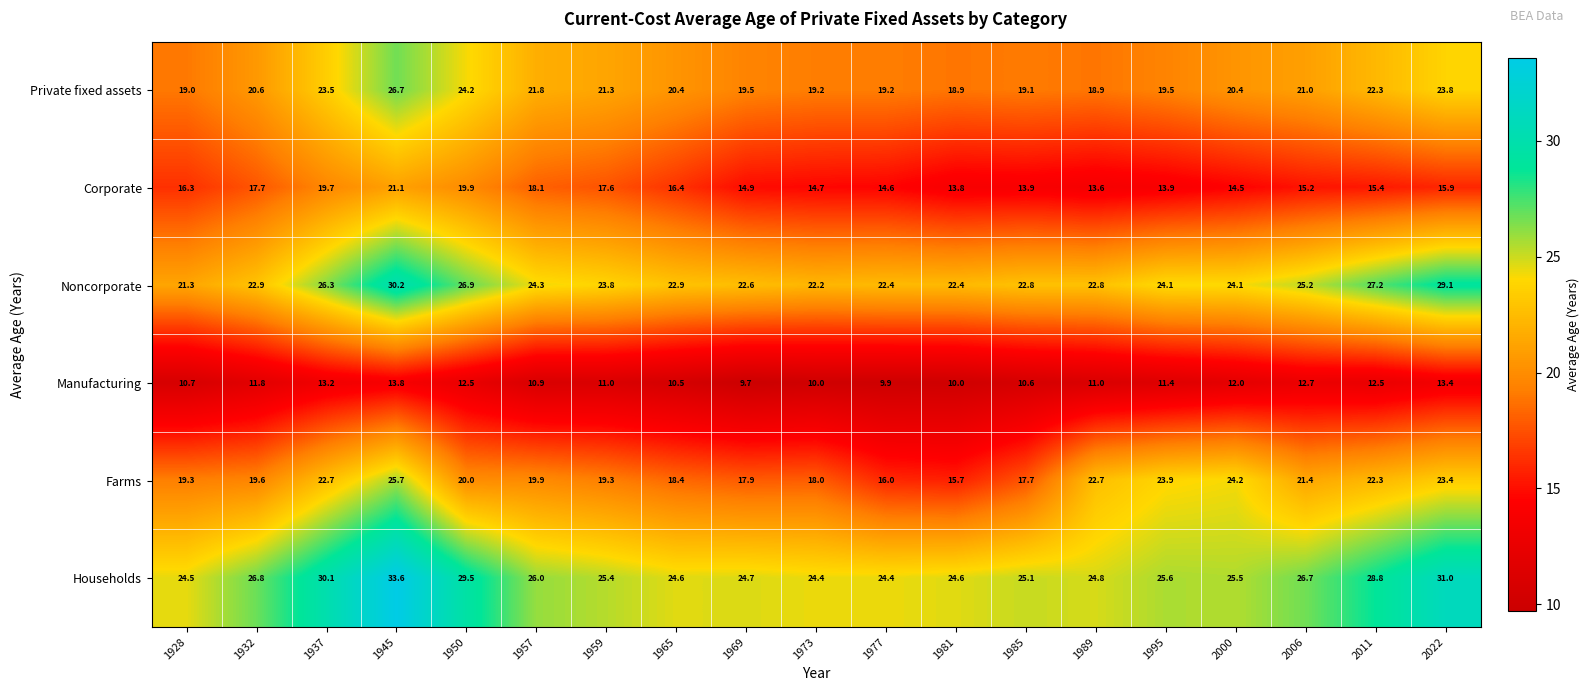

At which category is the sum across all series the highest?

1945